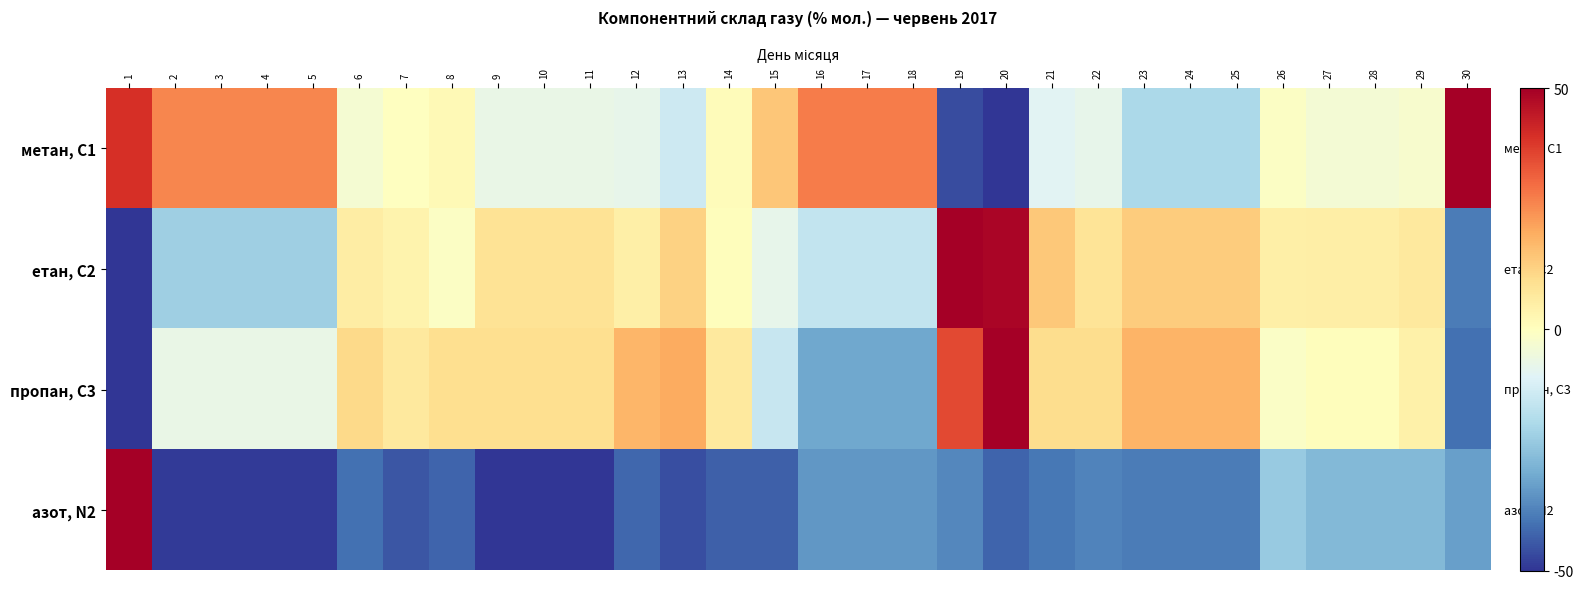

Which series has the largest total across all categories?

метан, С1